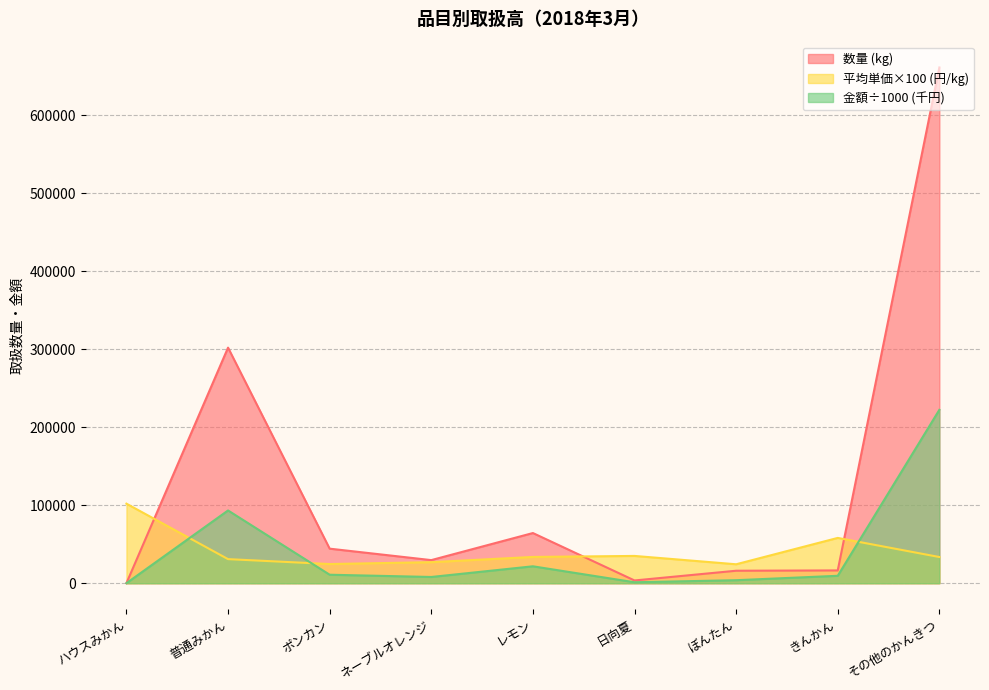

At which category does 数量 reach its first local valley?

ネーブルオレンジ